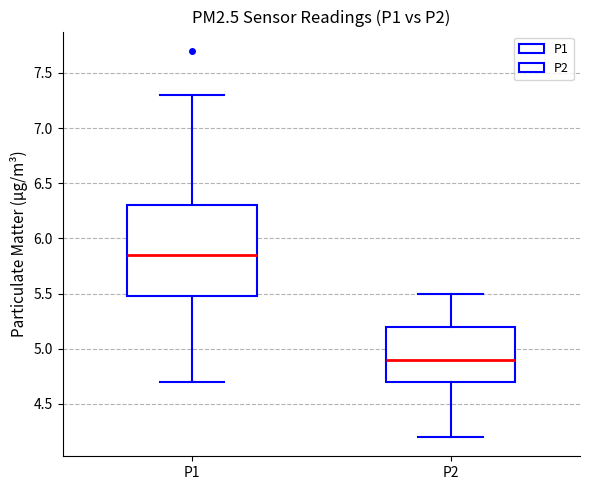

Reading left to right, transcribe this box plot: for each box, give where its median line is, the range the box spans, and where its two whiskers end, as read against the y-axis. The values are not printed on the chart, so give them approximately, as read against the axis.

P1: median 5.85, box 5.50 to 6.30, whiskers 4.70 to 7.30
P2: median 4.90, box 4.70 to 5.20, whiskers 4.20 to 5.50